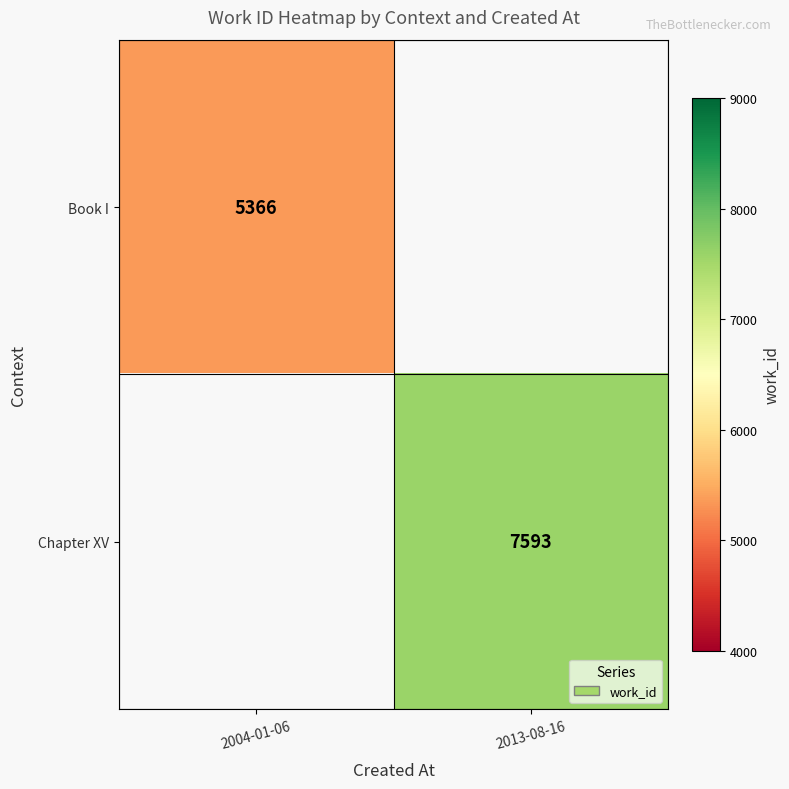

At how many categories does at least one series exceed 6829?

1